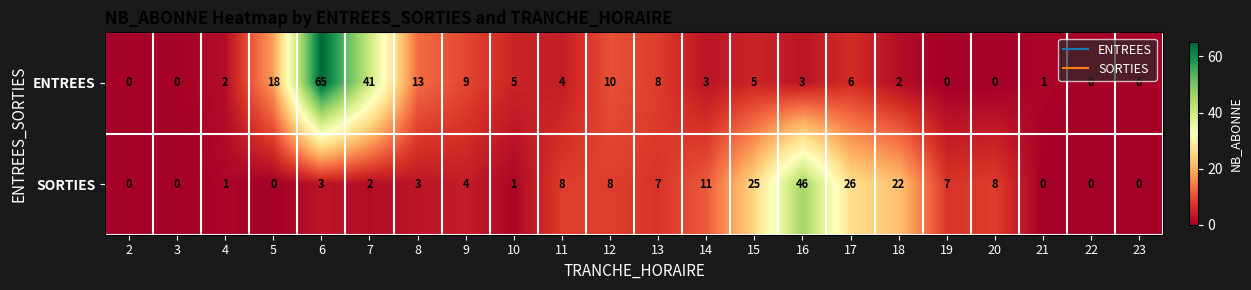

Which series has the largest range (max minus min)?

ENTREES